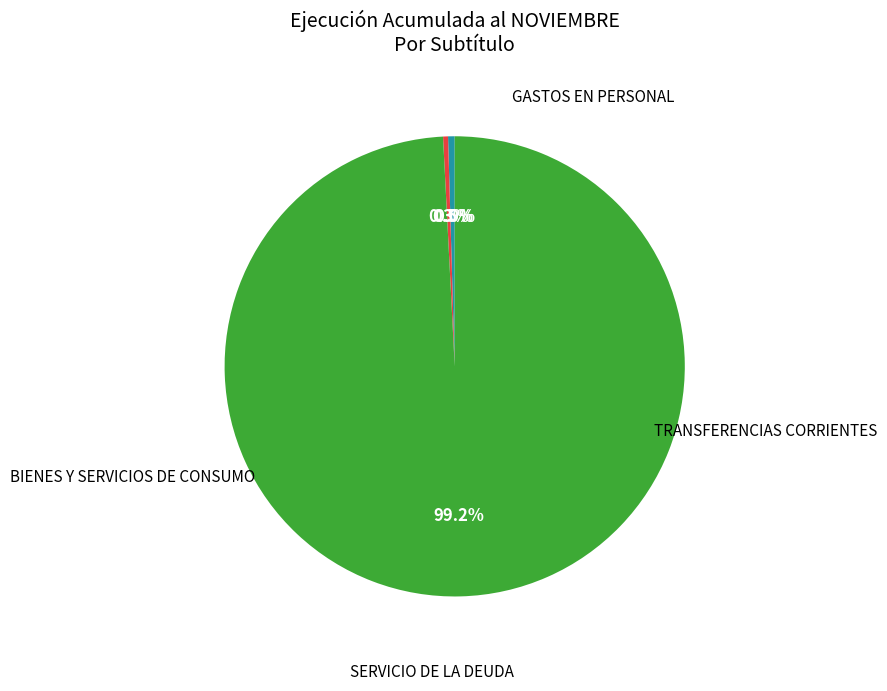

Is there a majority slice in this chart?

Yes